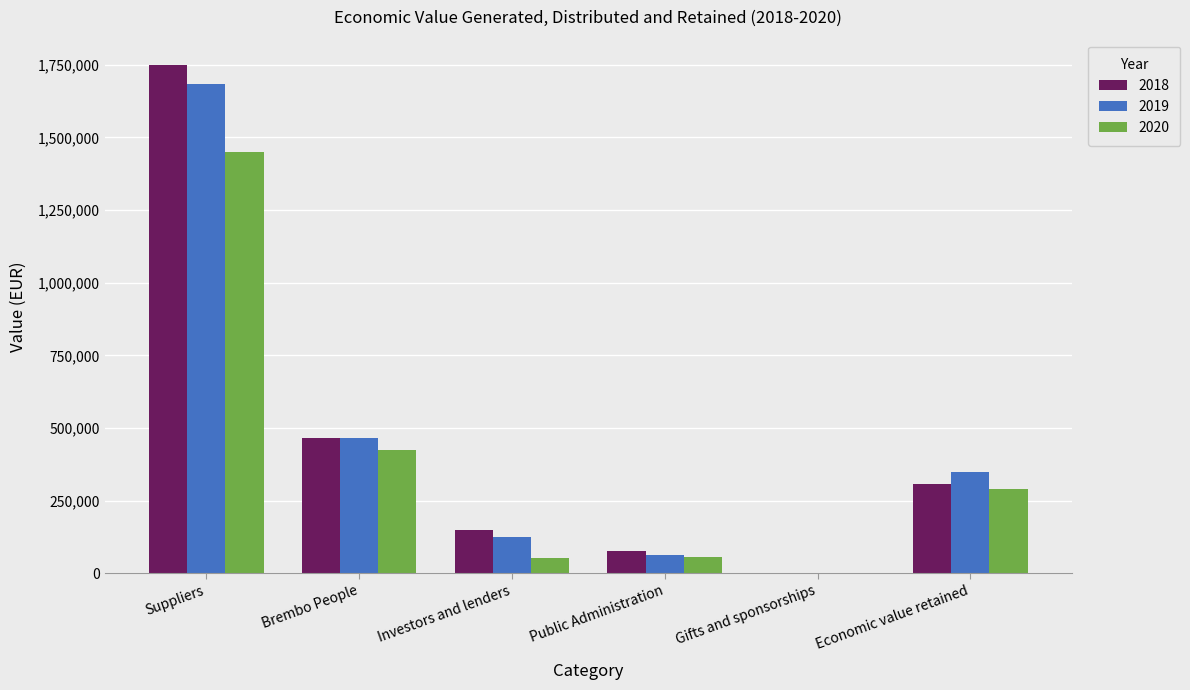

Between Suppliers and Brembo People, which series saw the biggest shift?

2018